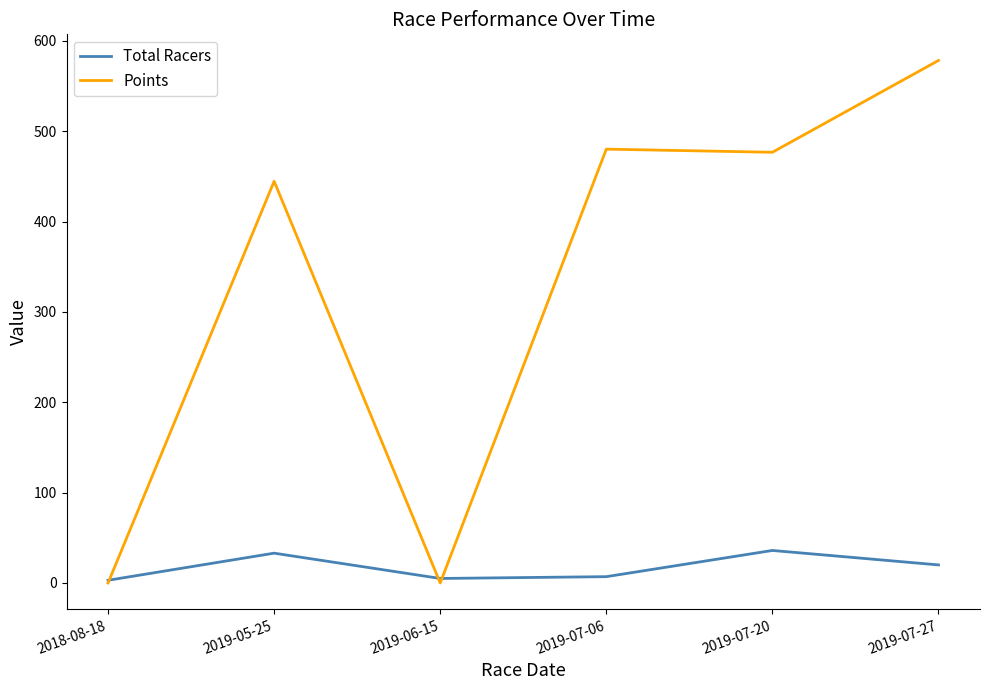

Does the chart have visible grid lines?

No